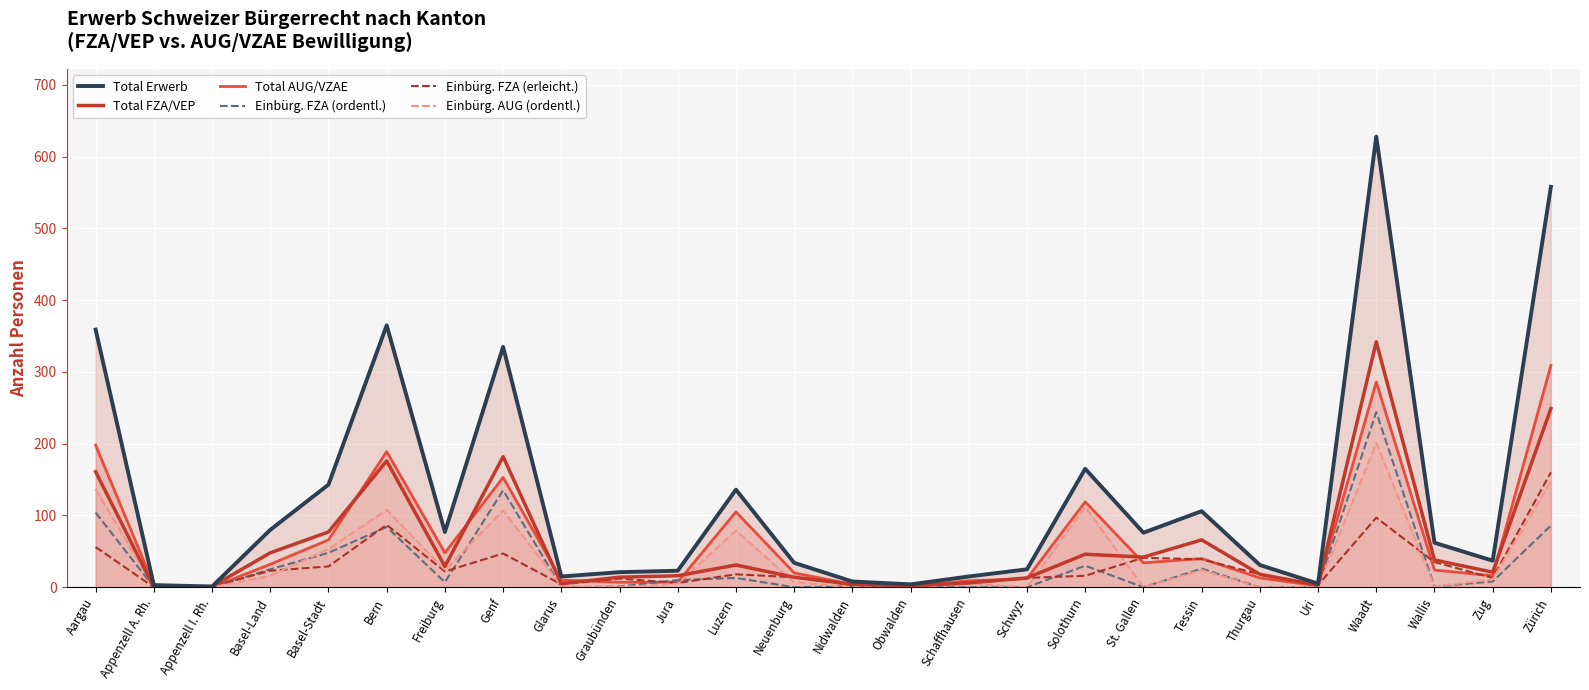

What is the total value across all series at Wallis?

161